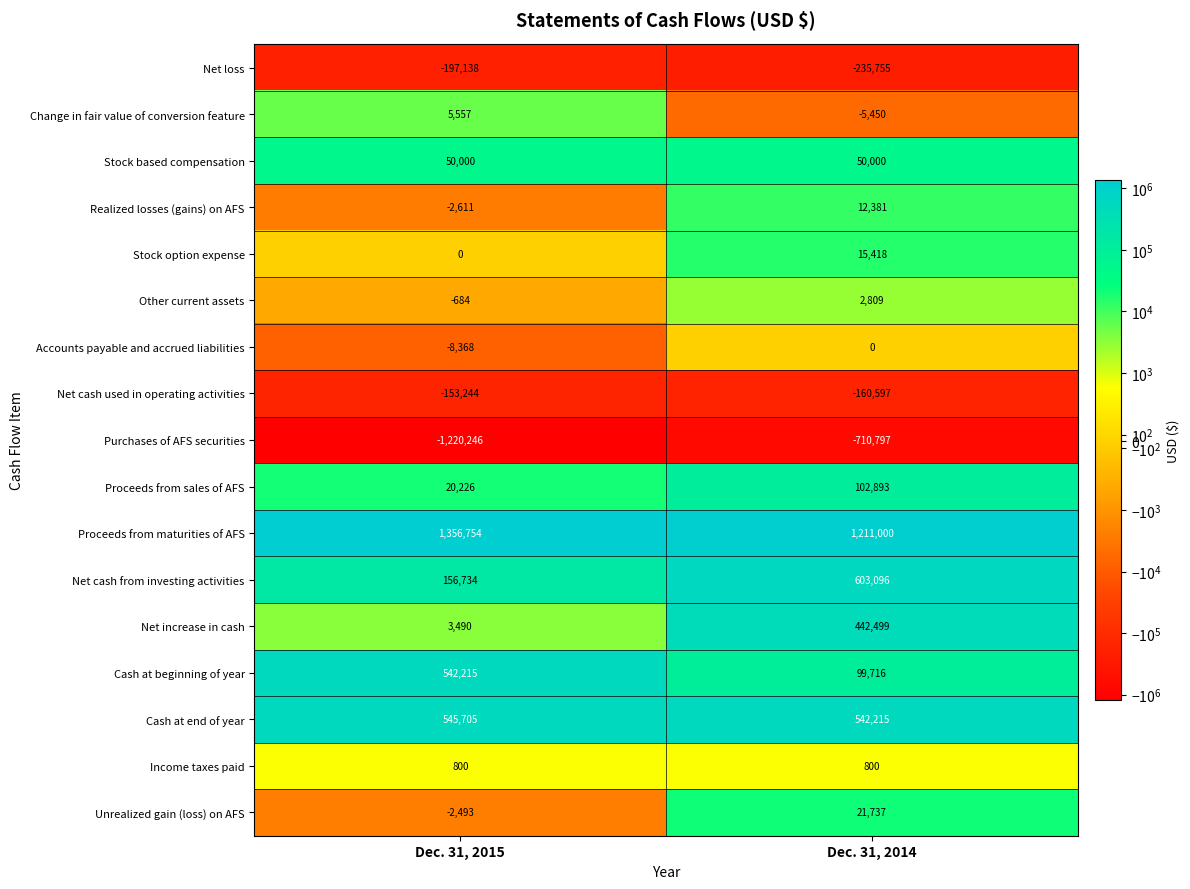

Read the Change in fair value of conversion feature value at Dec. 31, 2014, to the nearest 50.

-5450